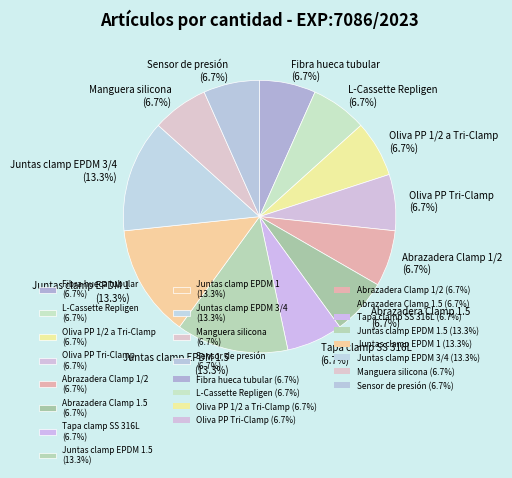

What is the ratio of the value at Oliva PP Tri-Clamp (6.7%) to the value at L-Cassette Repligen (6.7%)?

1.0